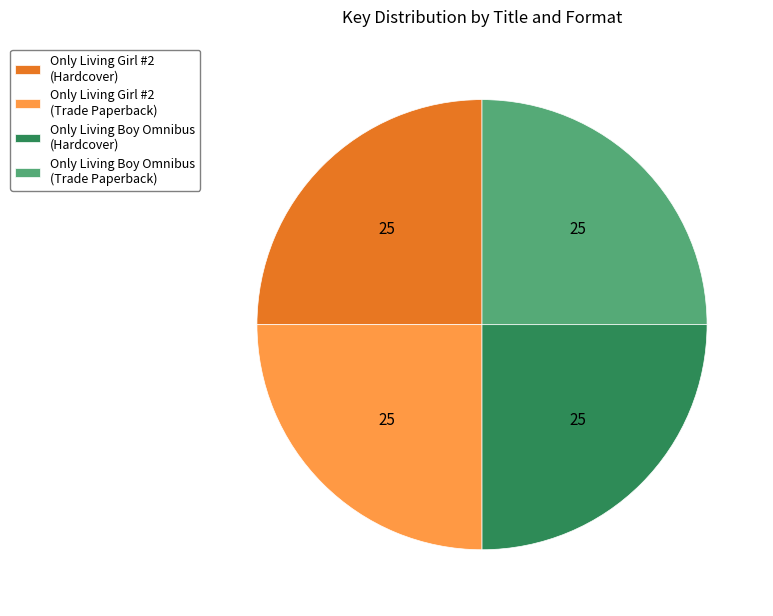

Count the number of slices in the pie.

4